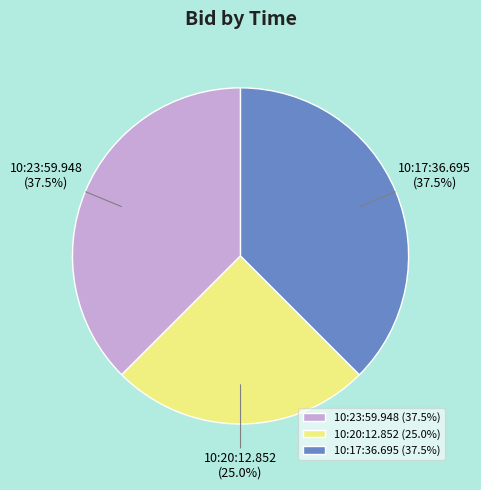

Is there any slice that represents more than half of the pie?

No